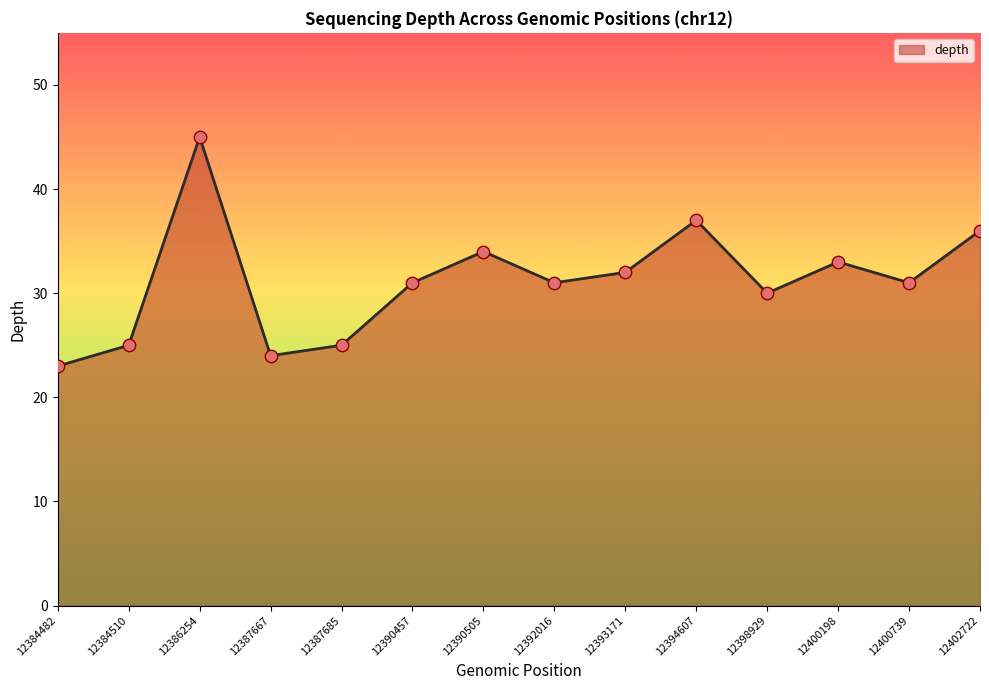

What is the change in value from 12394607 to 12402722?

-1